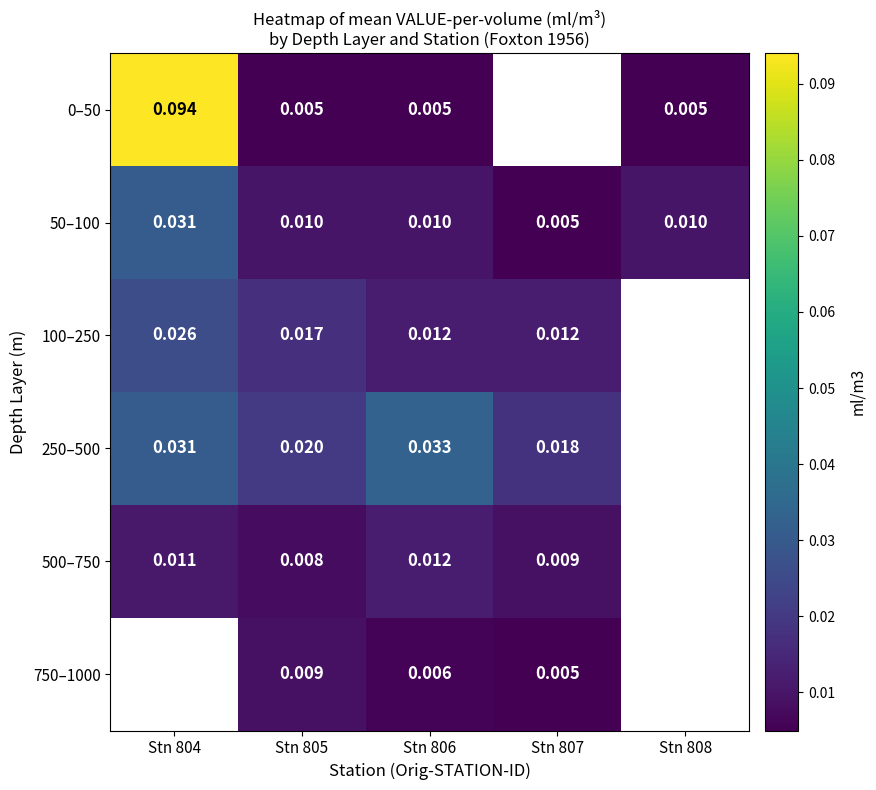

List the labels in order of 500–750 value, smallest first.

Stn 805, Stn 807, Stn 804, Stn 806, Stn 808